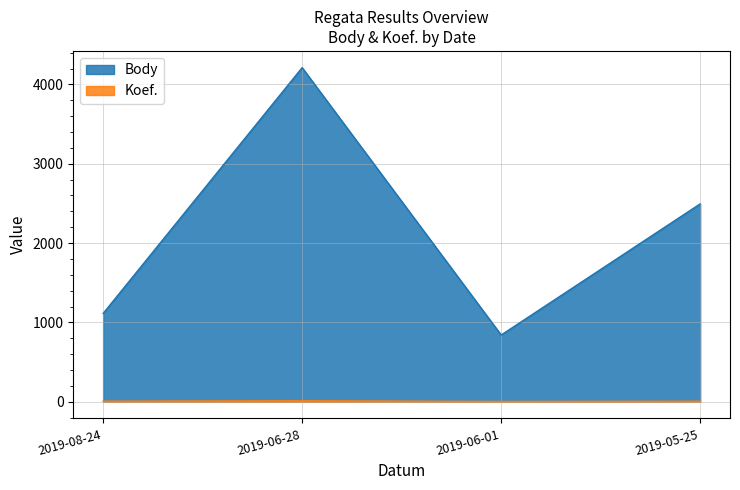

What is the lowest value of the Koef. series?

4